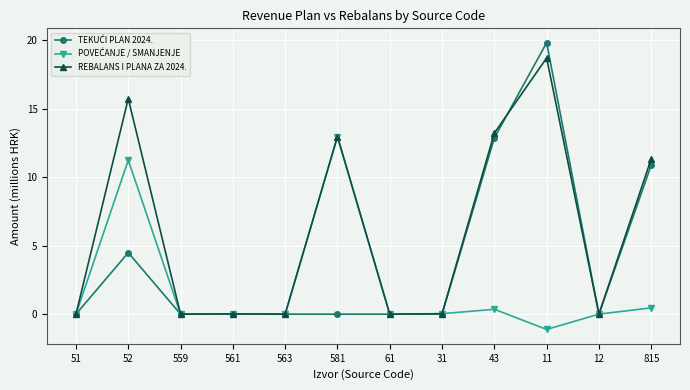

Which series has the largest total across all categories?

REBALANS I PLANA ZA 2024.